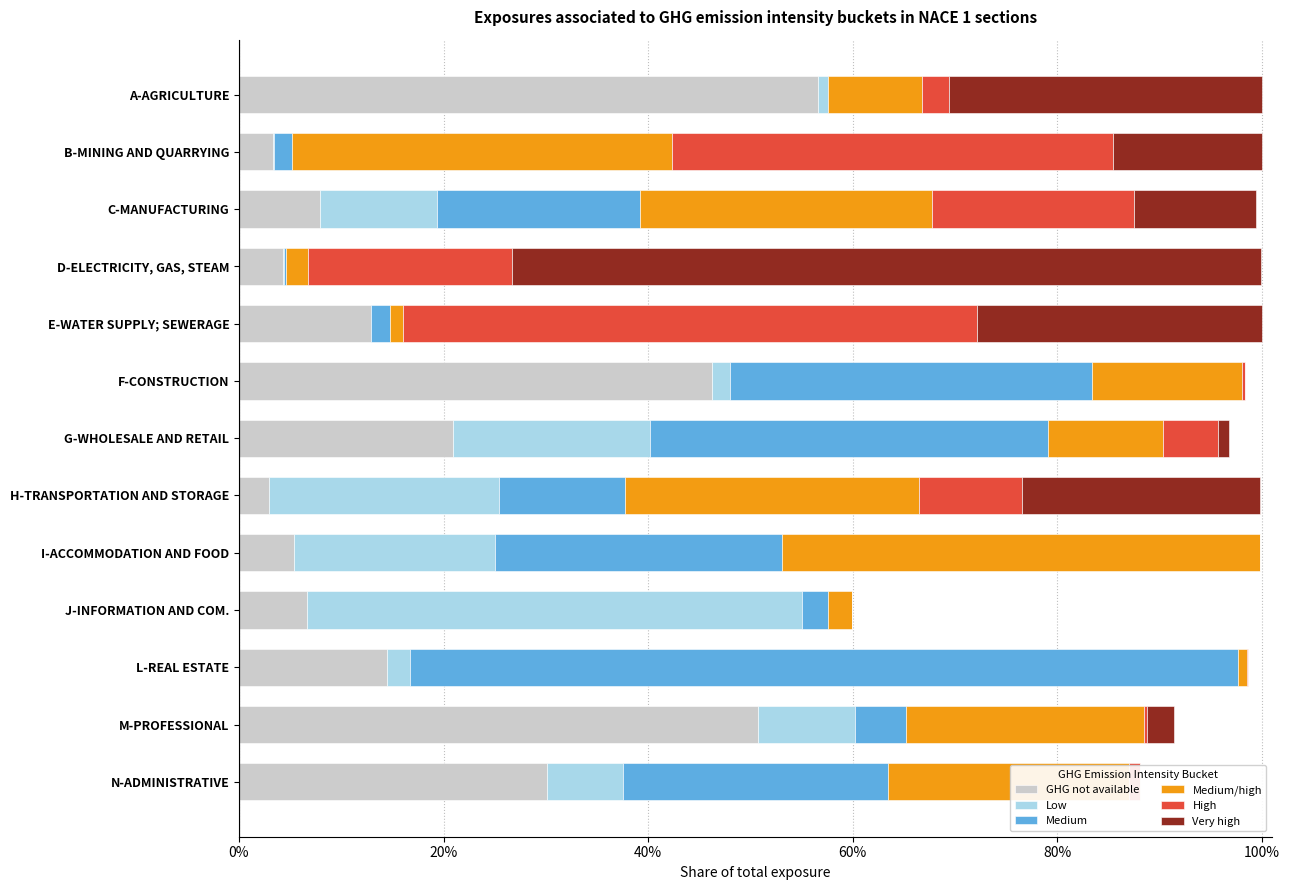

Which series has the widest spread of values?

Medium